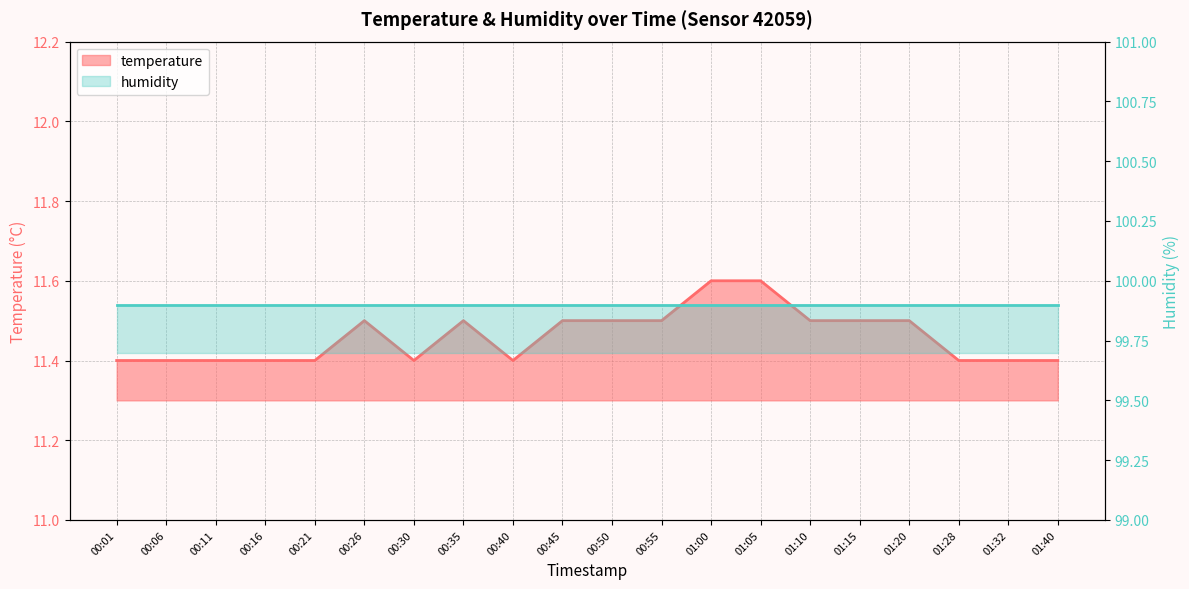

At how many categories does at least one series exceed 47?

20